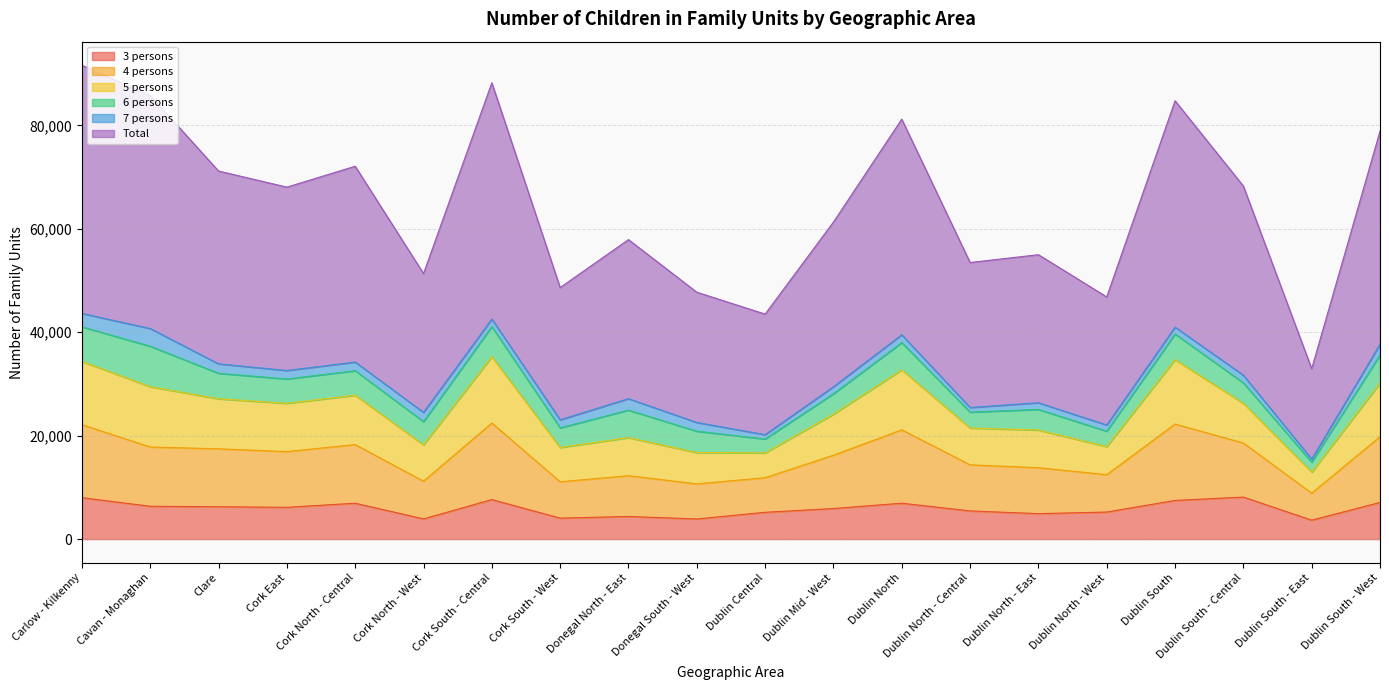

What is the difference between the maximum and minimum values in the 3 persons series?

4460